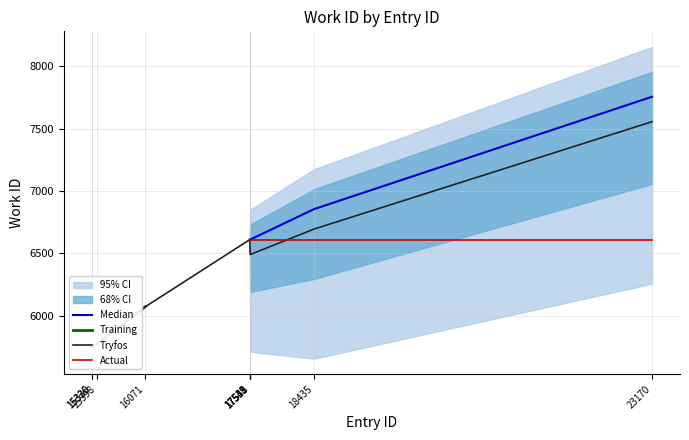

What is the value of the 6th point from the left?

6611